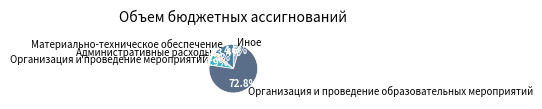

The Организация и проведение образовательных мероприятий slice represents 85% of the pie. True or false?

False